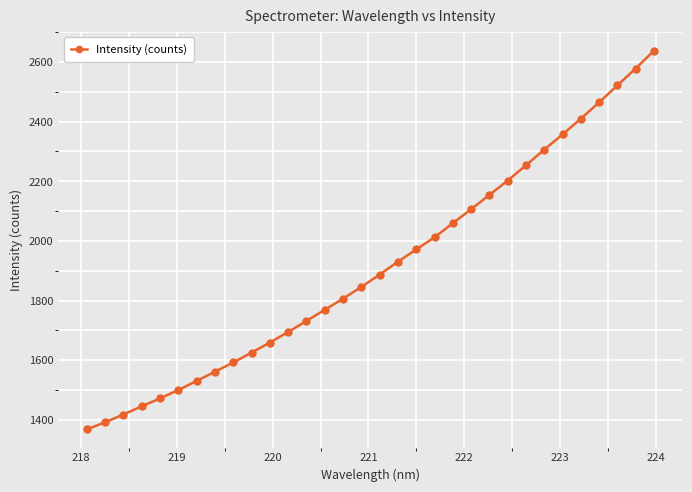

What is the average value?

1914.6